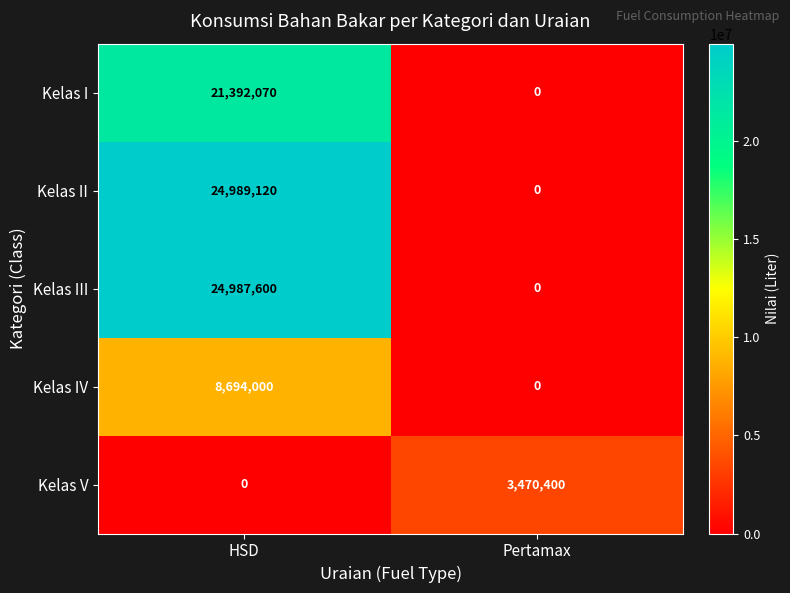

What is the total value across all series at HSD?

80062790